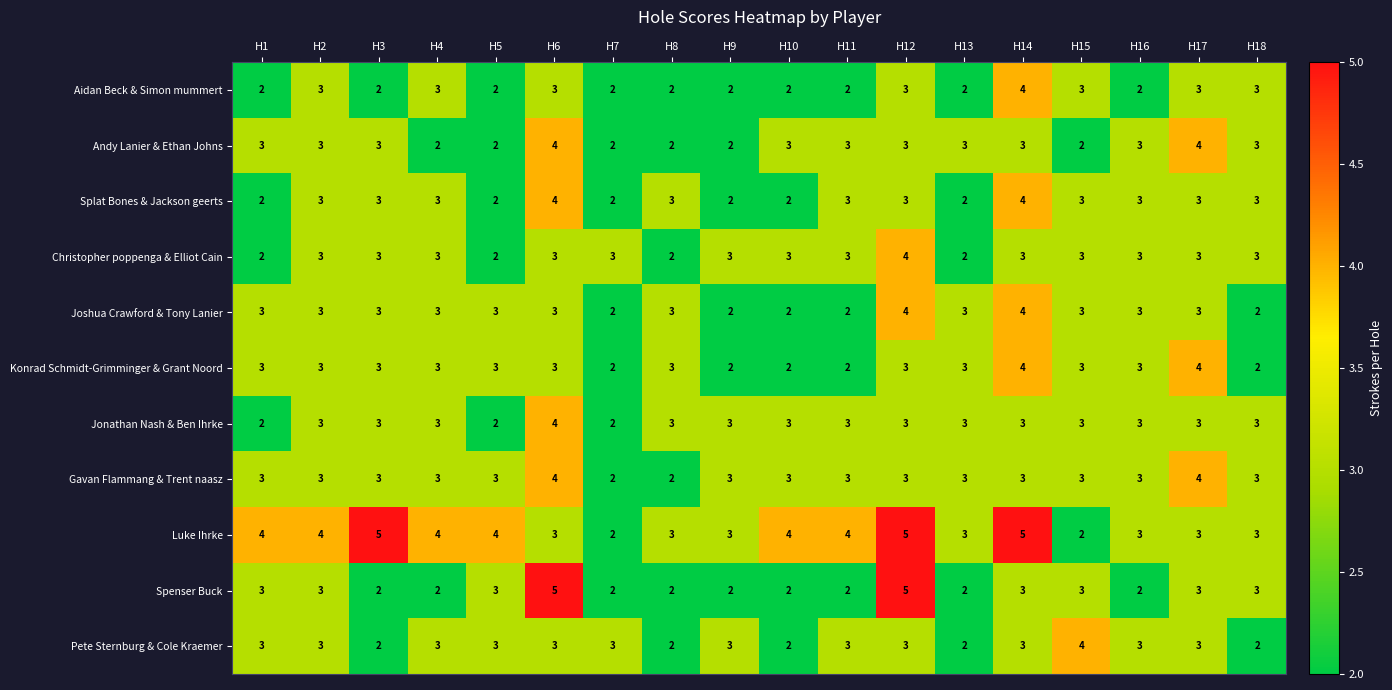

How many Pete Sternburg & Cole Kraemer values are between 2 and 3?

17